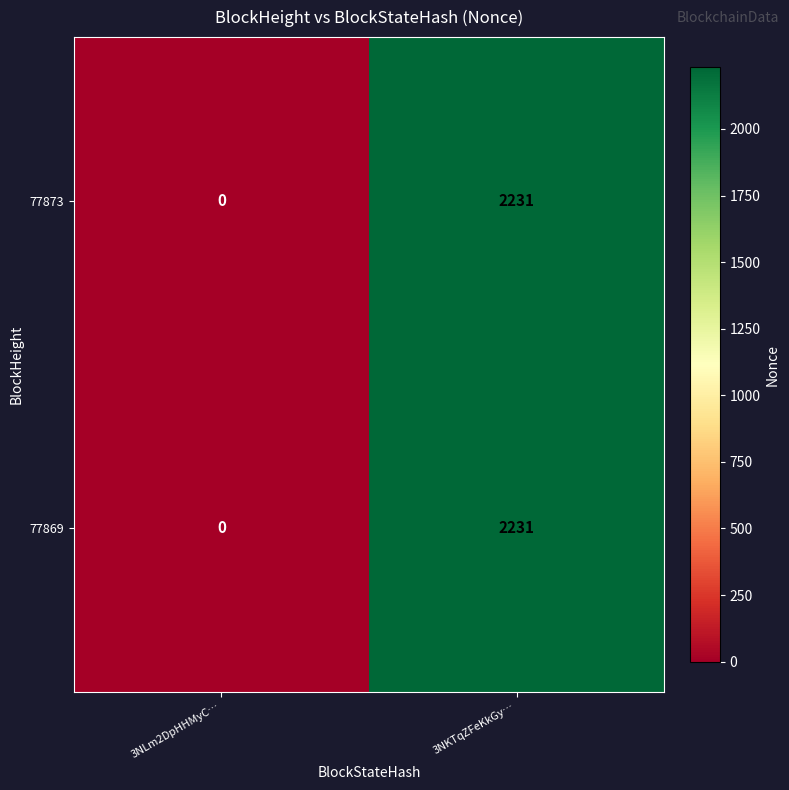

Rank the categories by 77873 value from highest to lowest.

3NKTqZFeKkGy…, 3NLm2DpHHMyC…